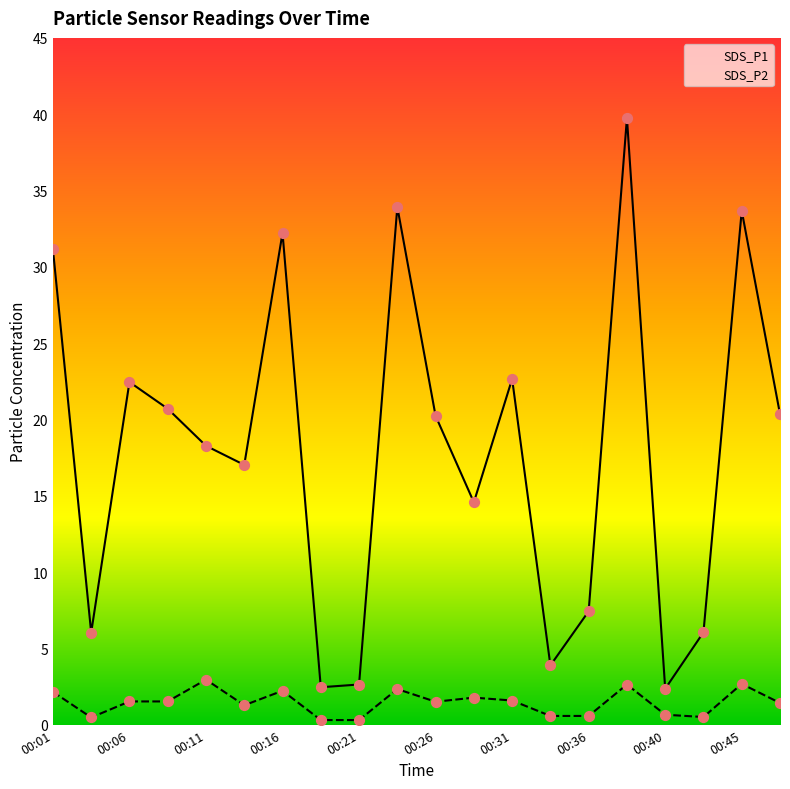

Which series has the largest Y range (max minus min)?

SDS_P1